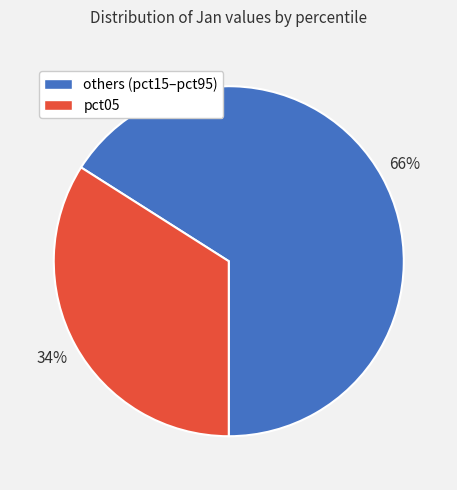

To the nearest percent, what is the average slice percentage?

50%